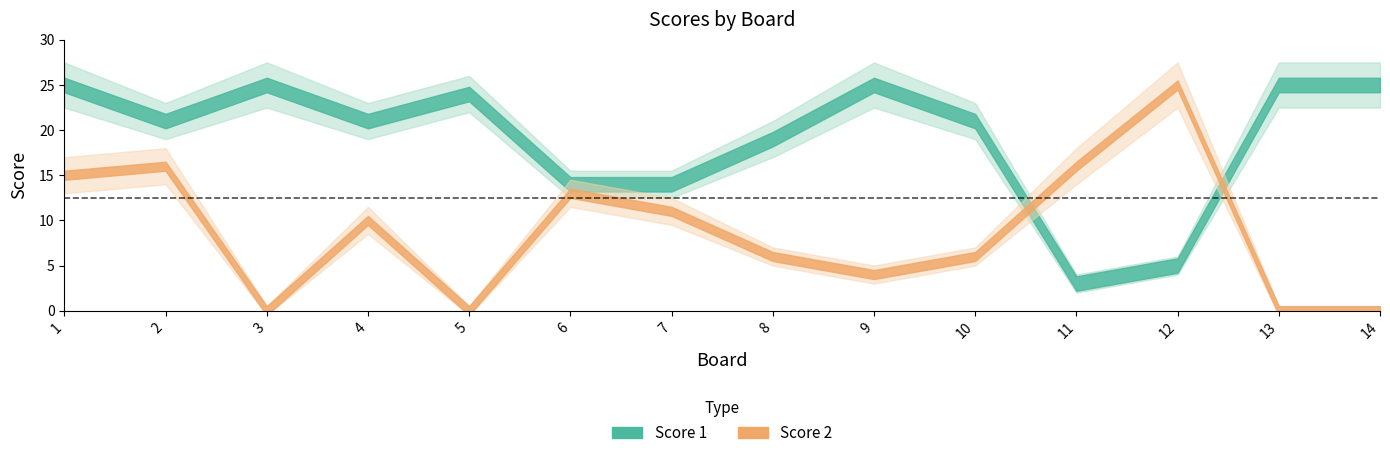

At 13, list the series in order from smallest to largest.

Score 2, Score 1